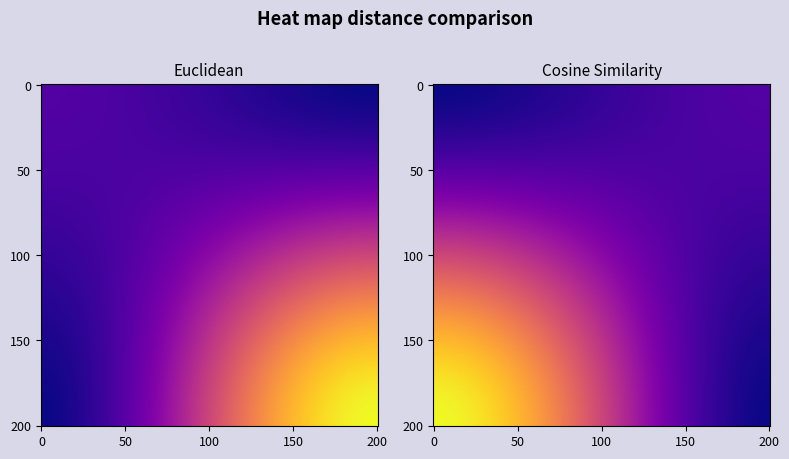

How many categories are shown in the chart?

2